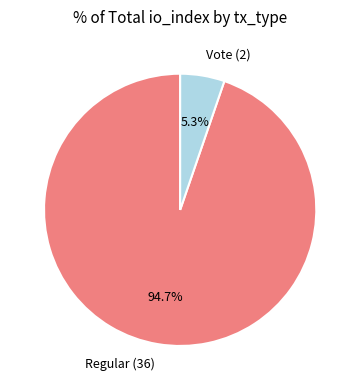

How many slices are in this pie chart?

2